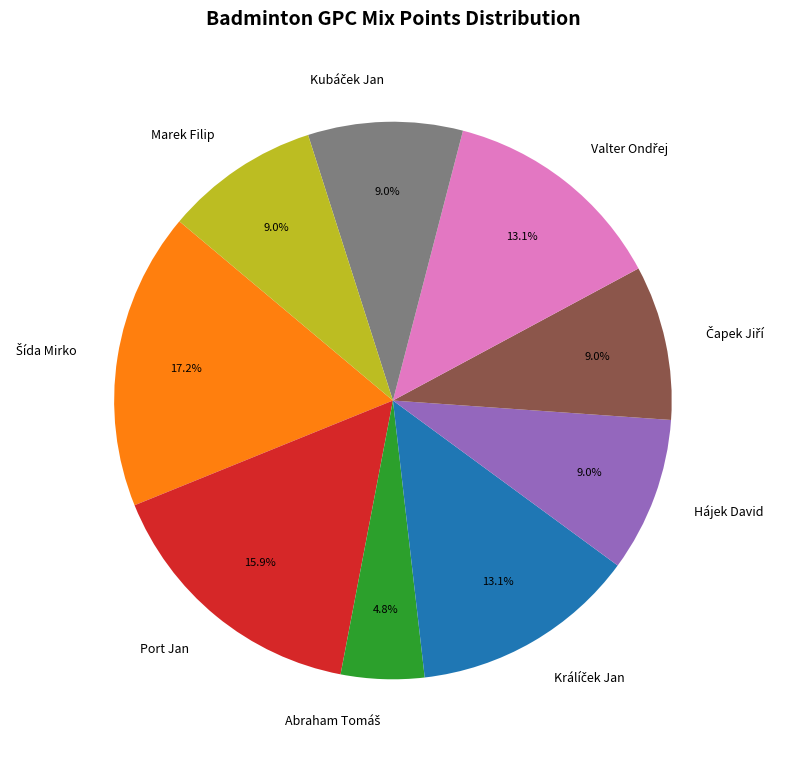

Does any single category account for the majority?

No